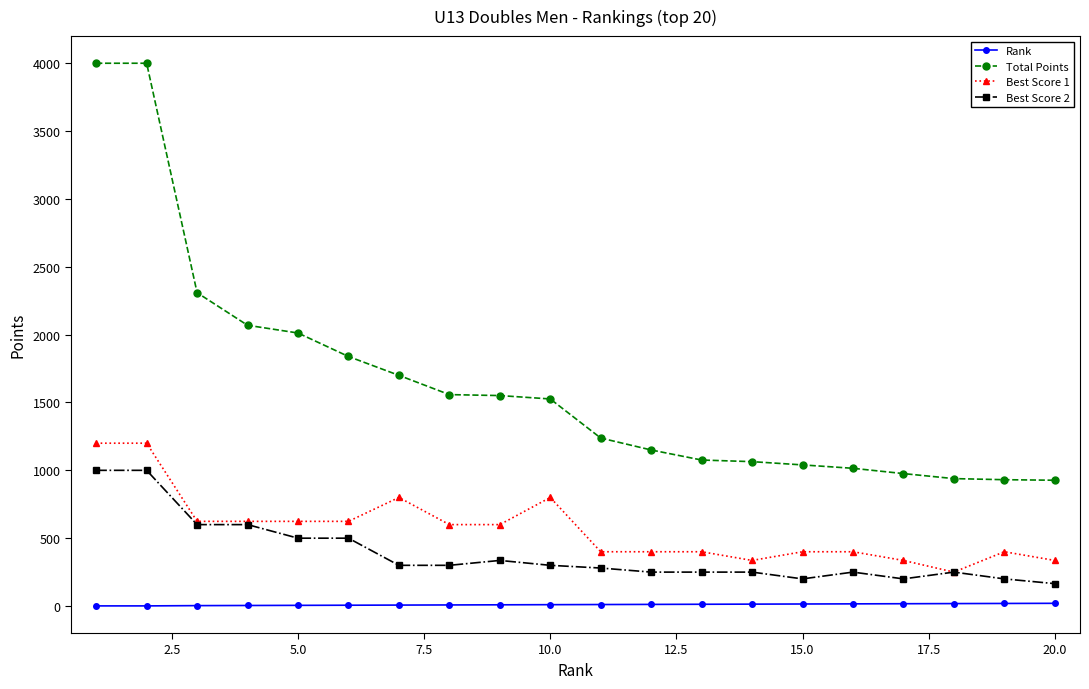

Which series has the largest range (max minus min)?

Total Points